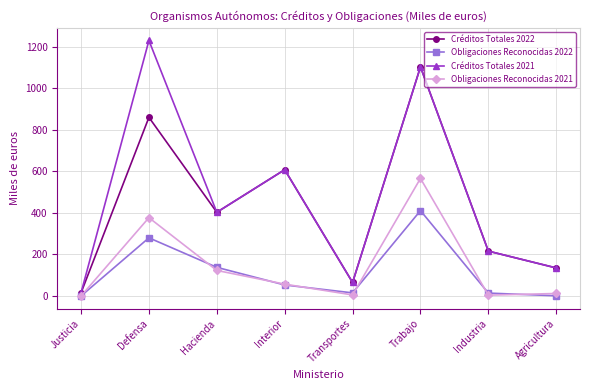

True or false: Obligaciones Reconocidas 2021 has a value of 12 at Agricultura.

True